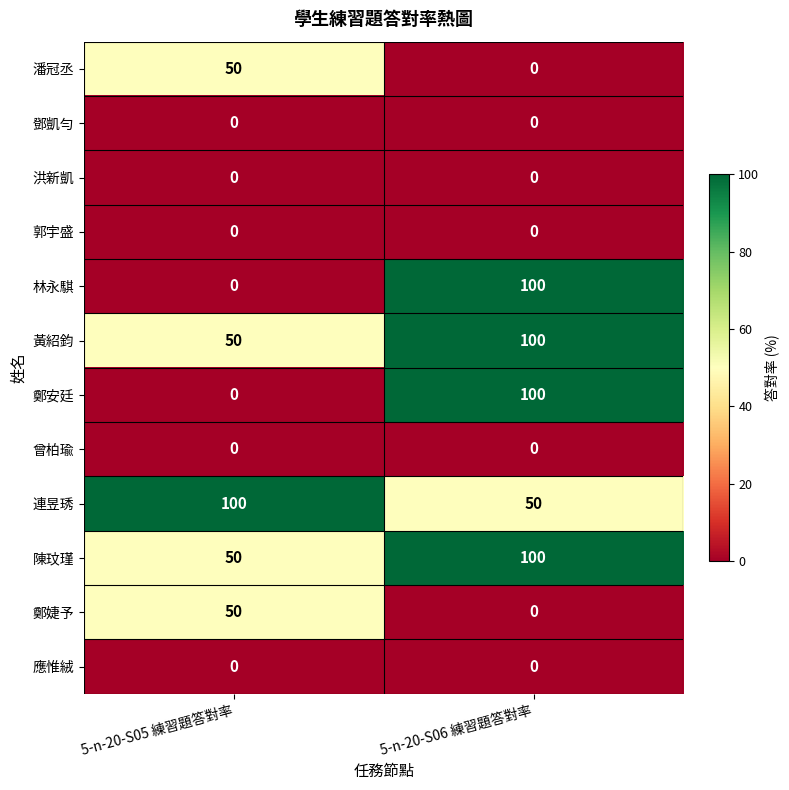

At how many categories does at least one series exceed 92?

2